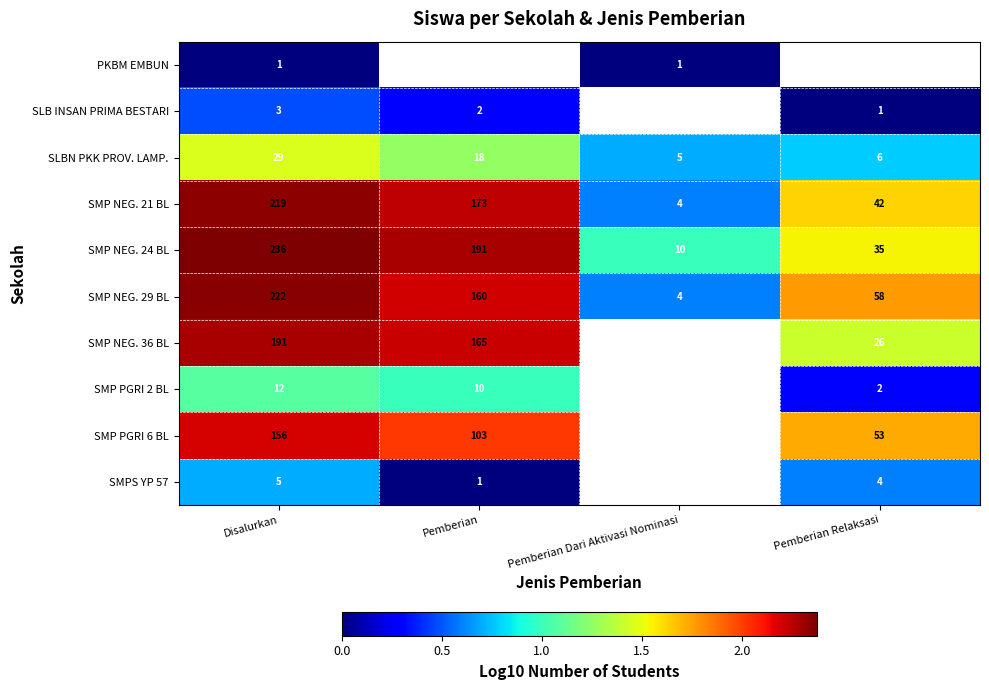

At how many categories does at least one series exceed 0?

4